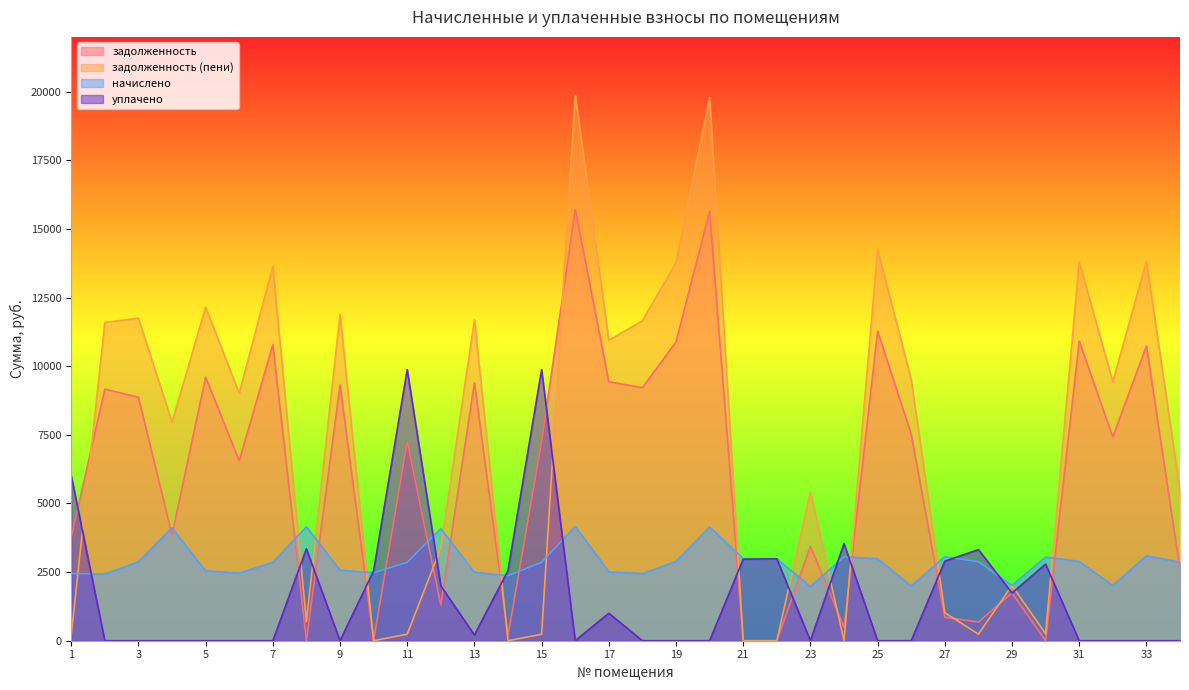

Where is уплачено nearest to the value 4939?

1